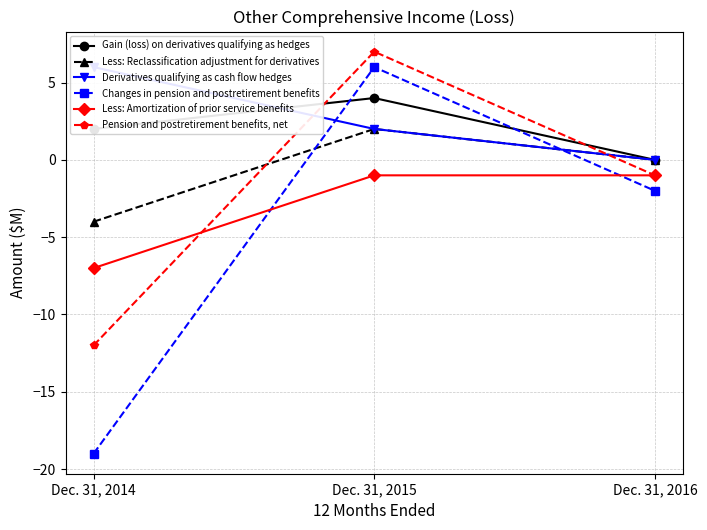

How many values in the Less: Reclassification adjustment for derivatives series are below 0?

1